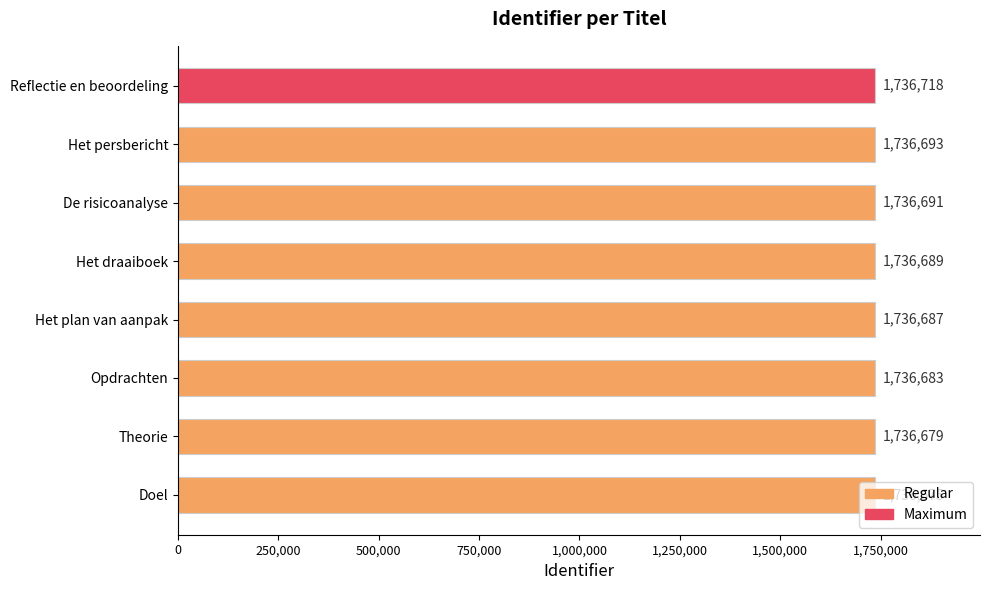

Where is the data nearest to the value 1736696?

Het persbericht